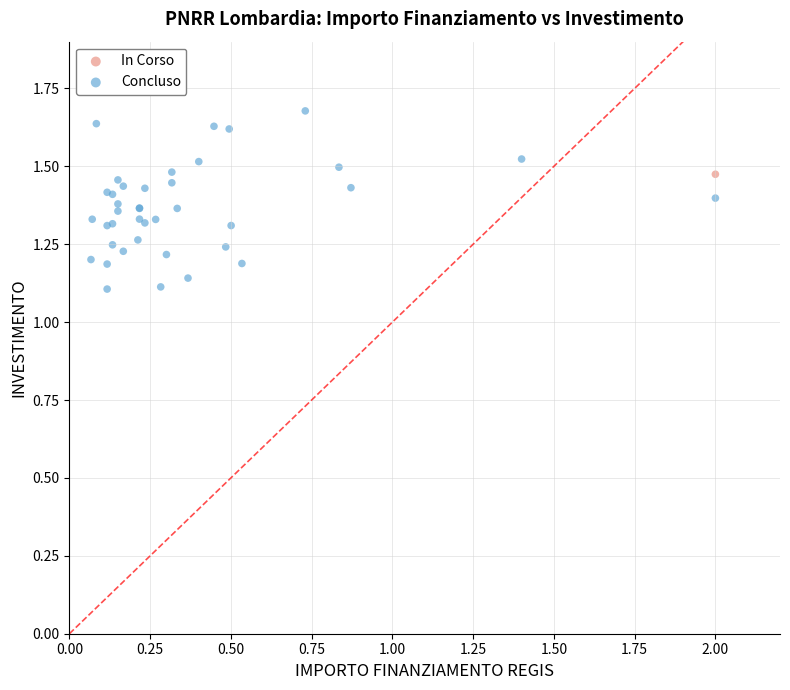

What are all the series names shown in the legend?

In Corso, Concluso